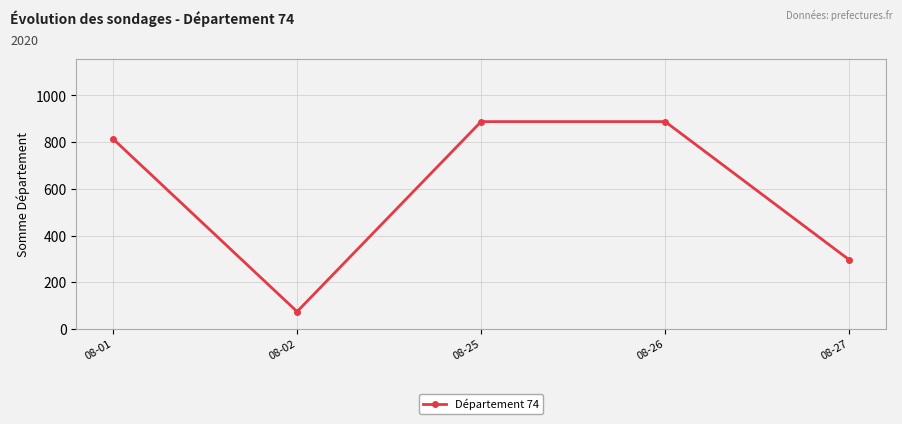

True or false: the data has more than 2 interior local peaks.

False